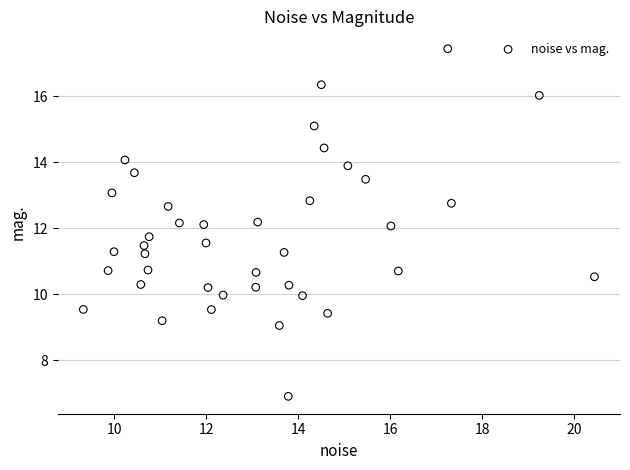

What is the range of X values (max minus min)?

11.1